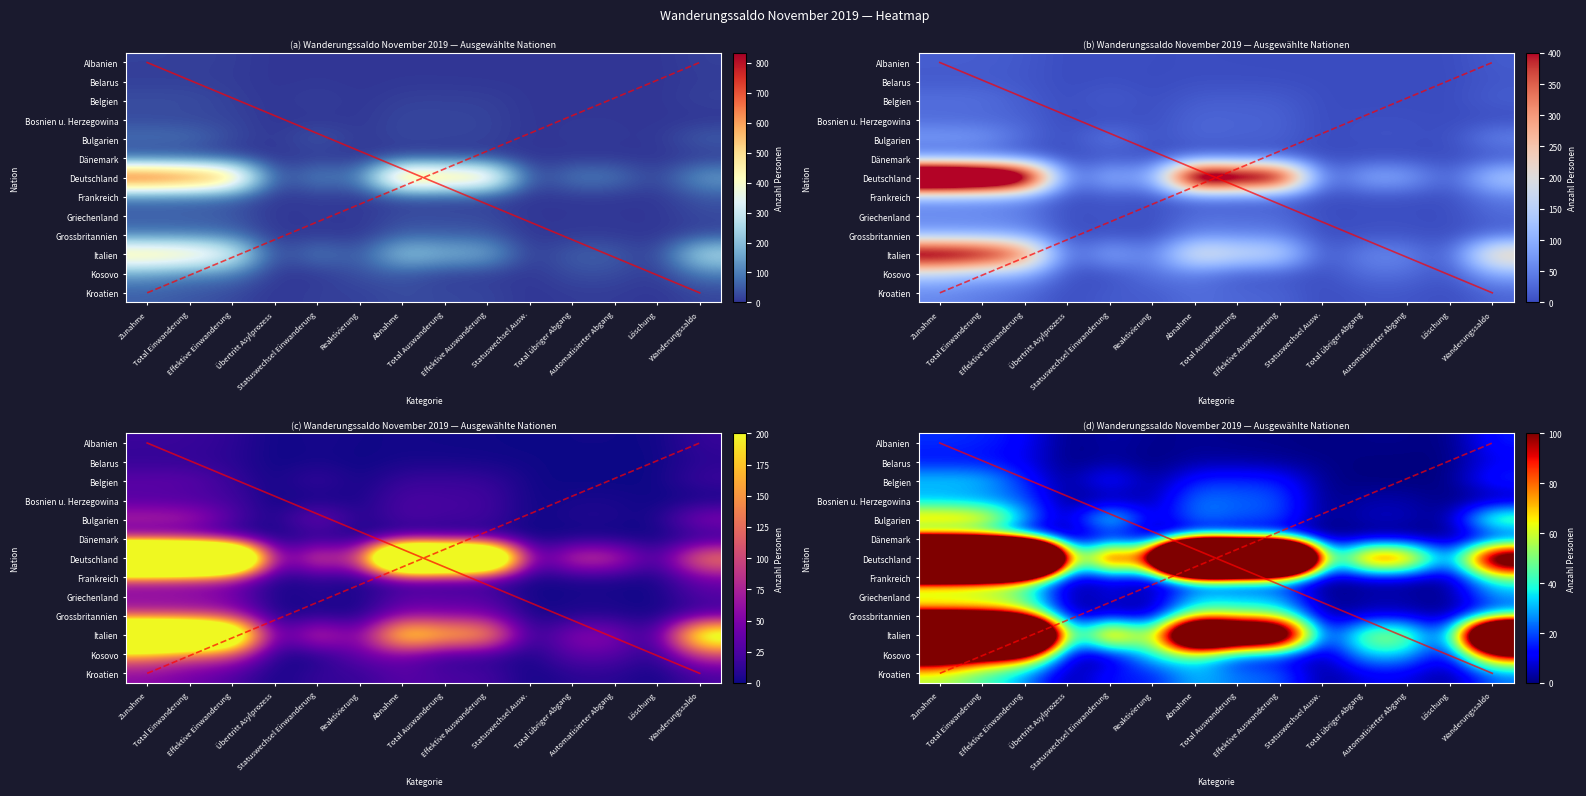

Which series has the largest range (max minus min)?

Deutschland